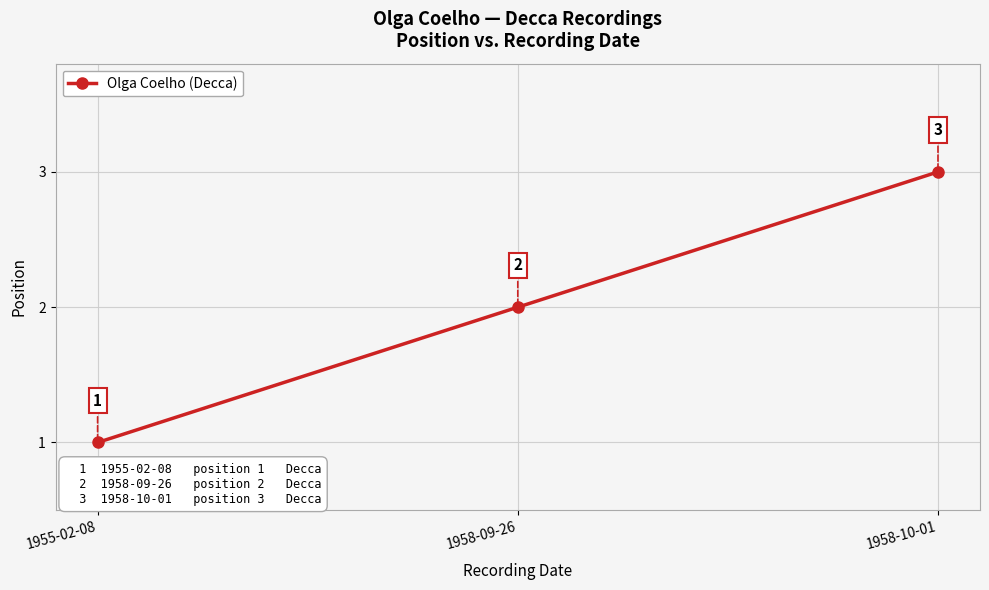

Does the chart have visible grid lines?

Yes